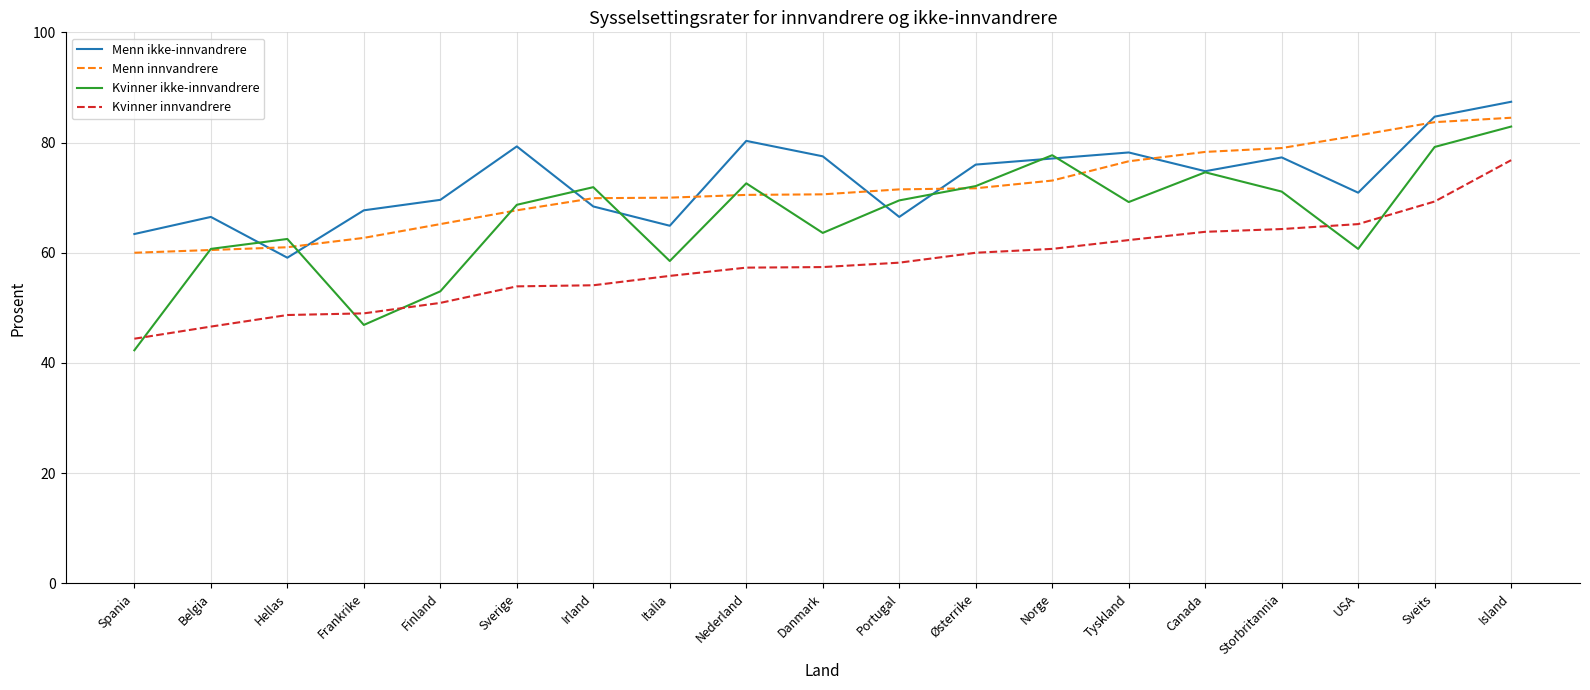

True or false: Kvinner innvandrere and Menn ikke-innvandrere intersect in this chart.

False